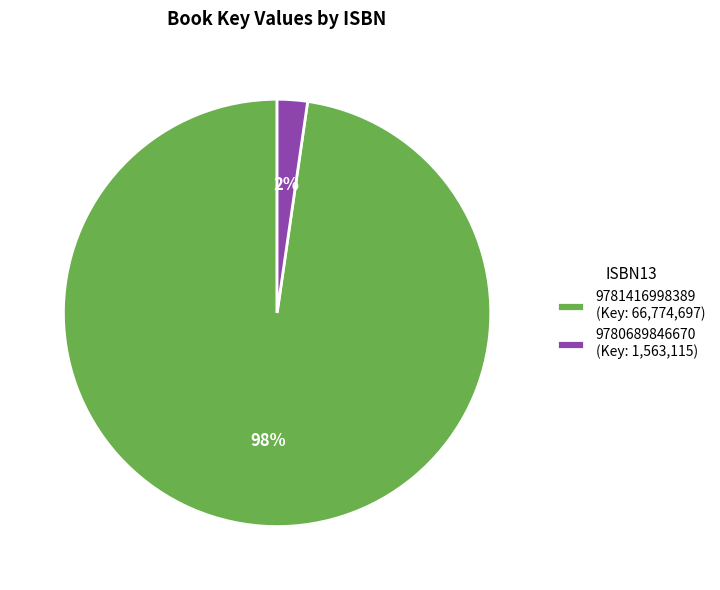

To the nearest percent, what is the average slice percentage?

50%